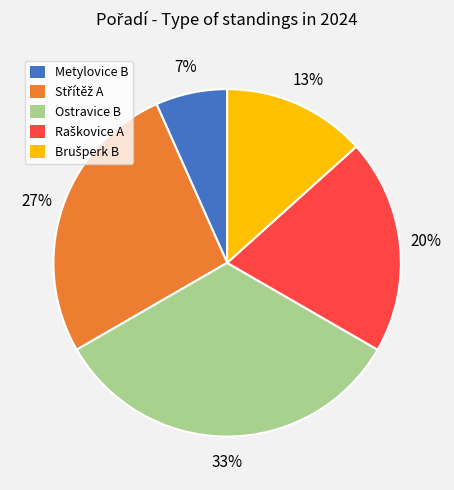

How many segments does this pie chart have?

5